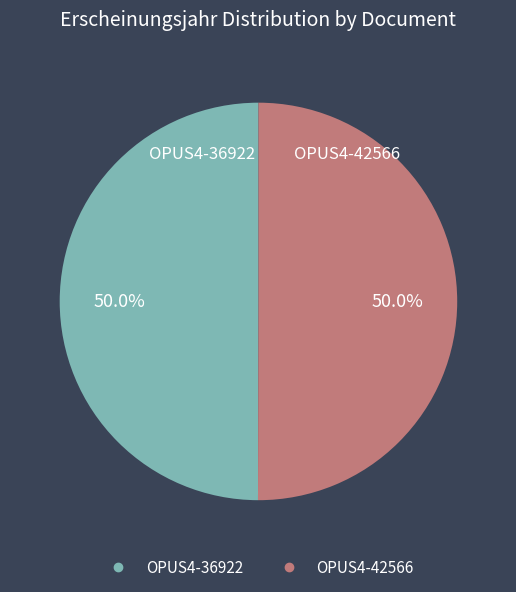

Is it true that OPUS4-42566 is 50% of the pie?

True